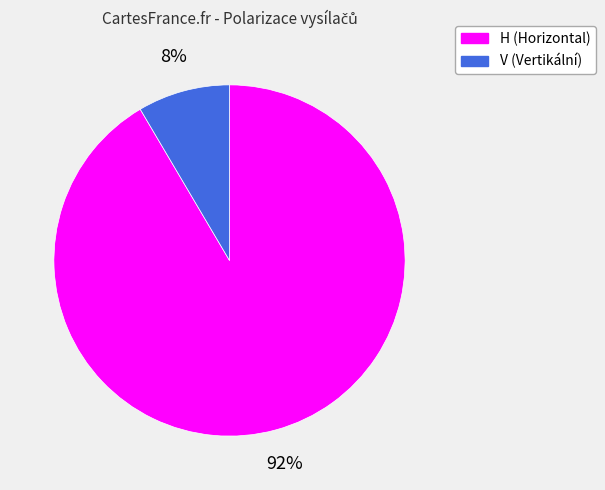

Between V (Vertikální) and H (Horizontal), which is larger?

H (Horizontal)